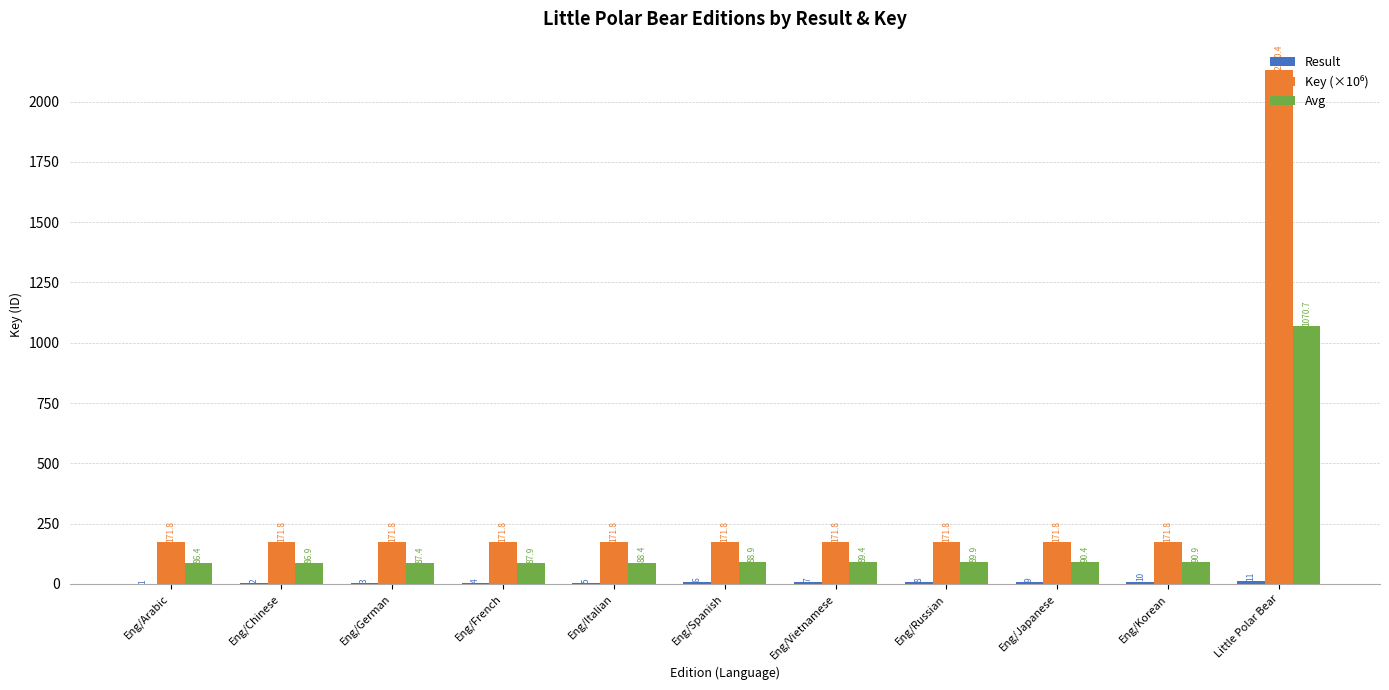

What is the sum of the Avg values at Eng/Arabic and Eng/Italian?

174.8